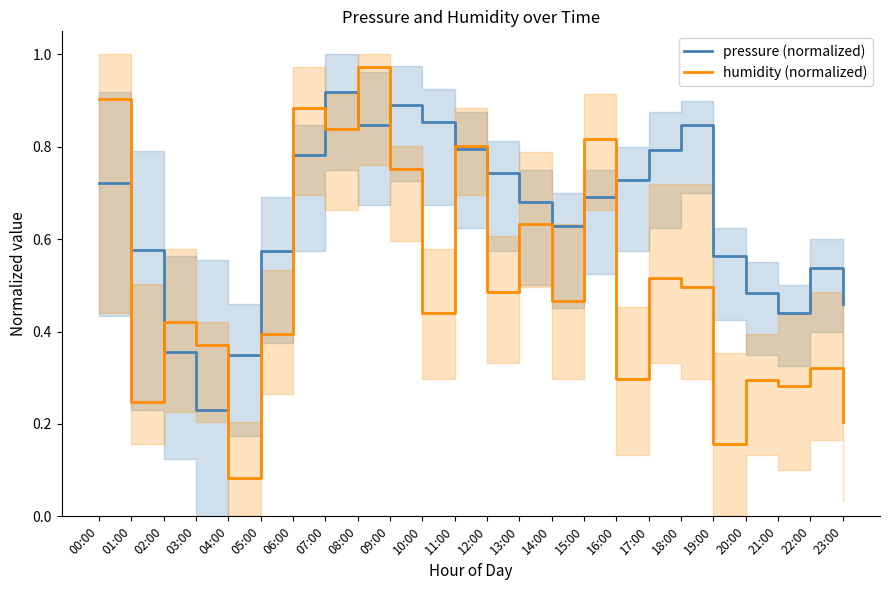

True or false: pressure (normalized) has more than 2 interior local peaks.

True